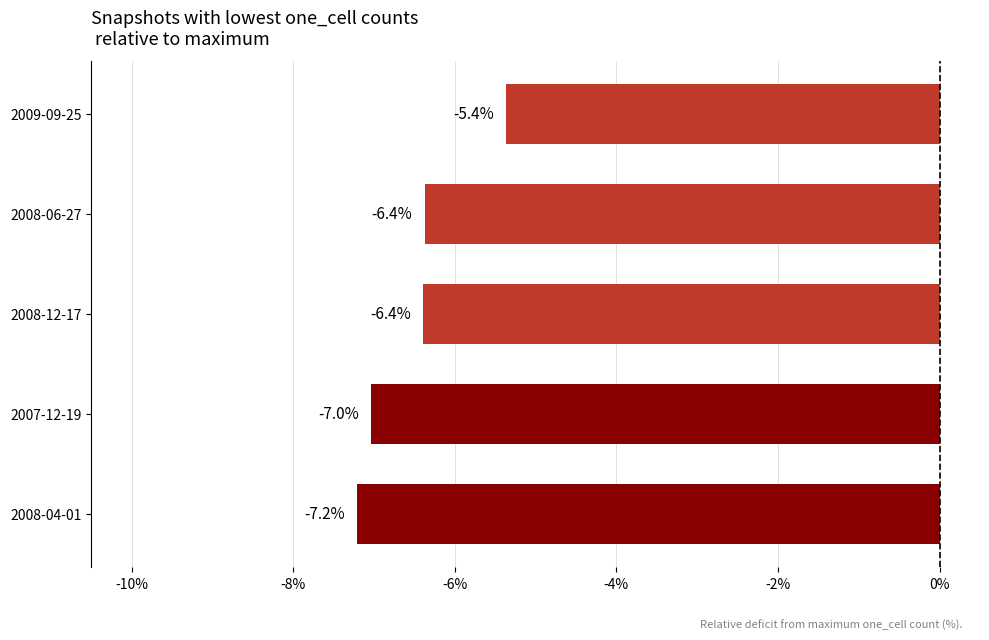

Reading bottom to top, list all the values displayed in this chart.

-7.2	-7.0	-6.4	-6.4	-5.4